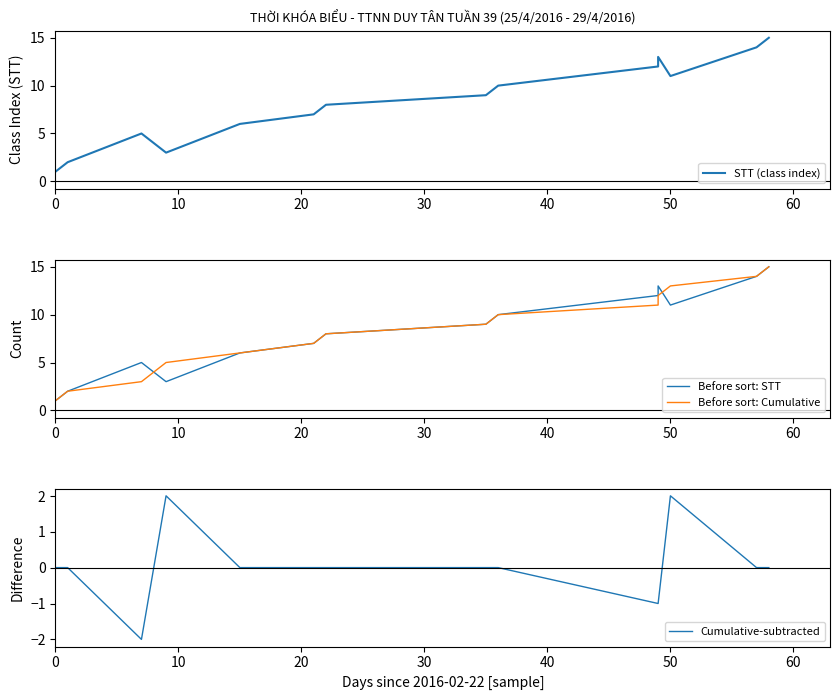

Does the chart display data point markers on the line(s)?

No